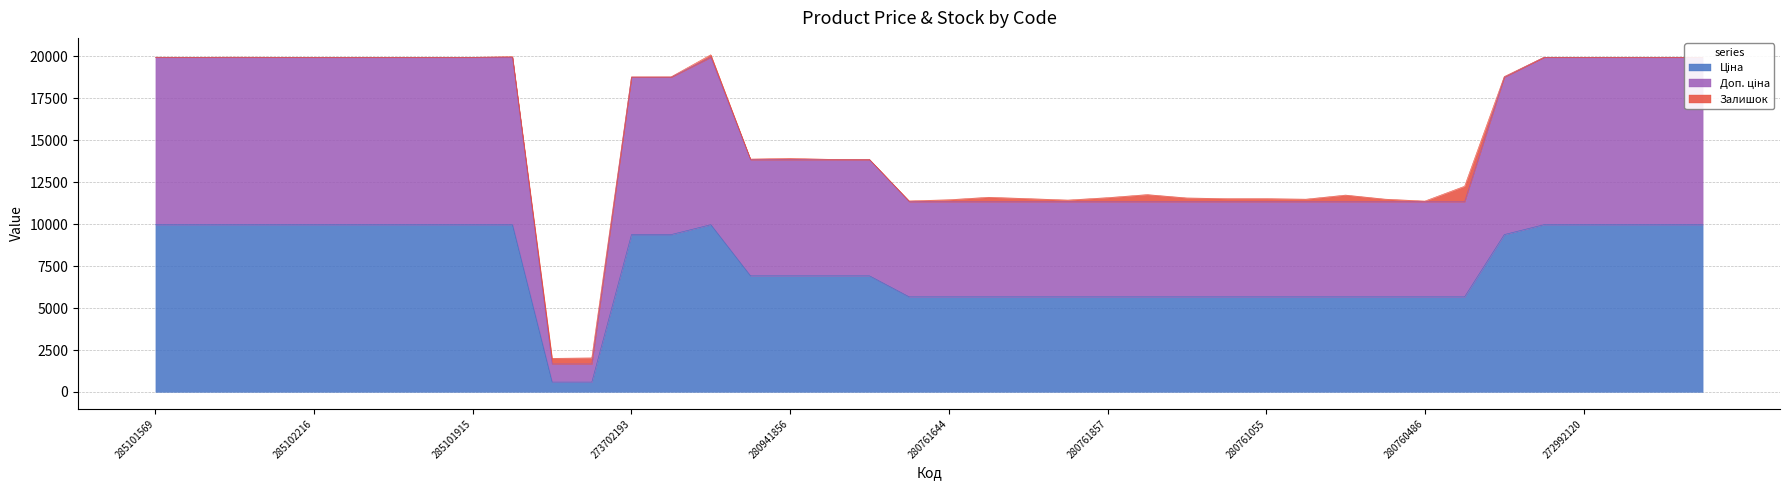

True or false: Ціна and Доп. ціна intersect in this chart.

False